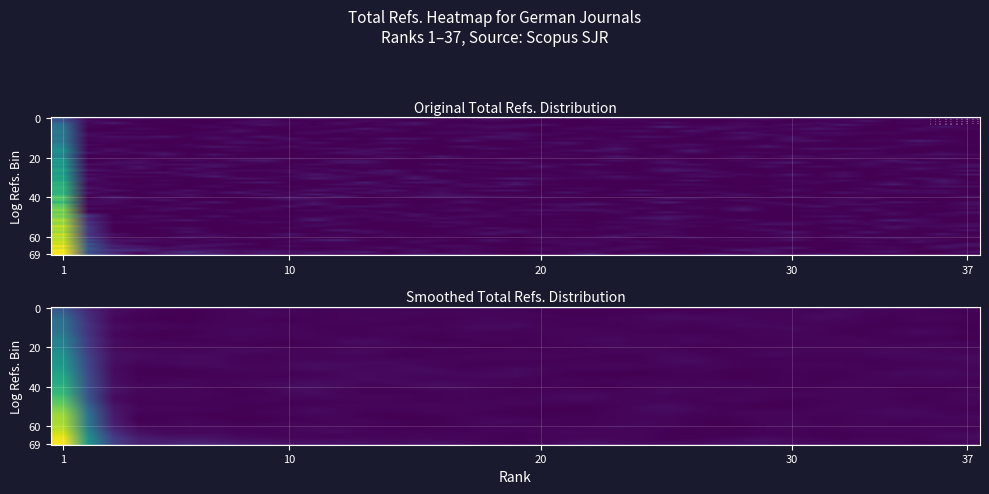

Rank the categories by value from highest to lowest.

1, 2, 3, 11, 10, 16, 17, 12, 9, 15, 5, 4, 25, 6, 18, 26, 27, 28, 24, 14, 13, 33, 37, 8, 32, 19, 29, 20, 21, 30, 7, 31, 34, 36, 23, 35, 22